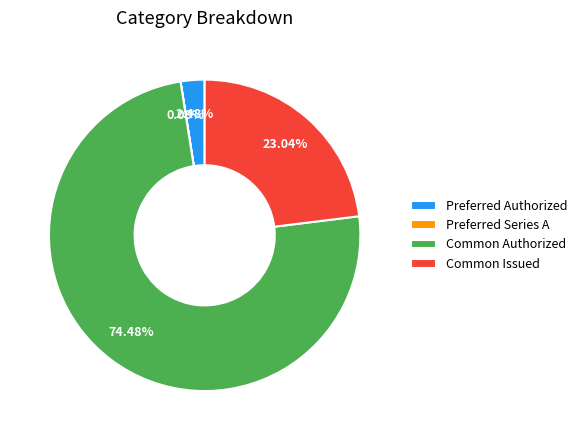

Is Preferred Authorized the majority of the pie?

No